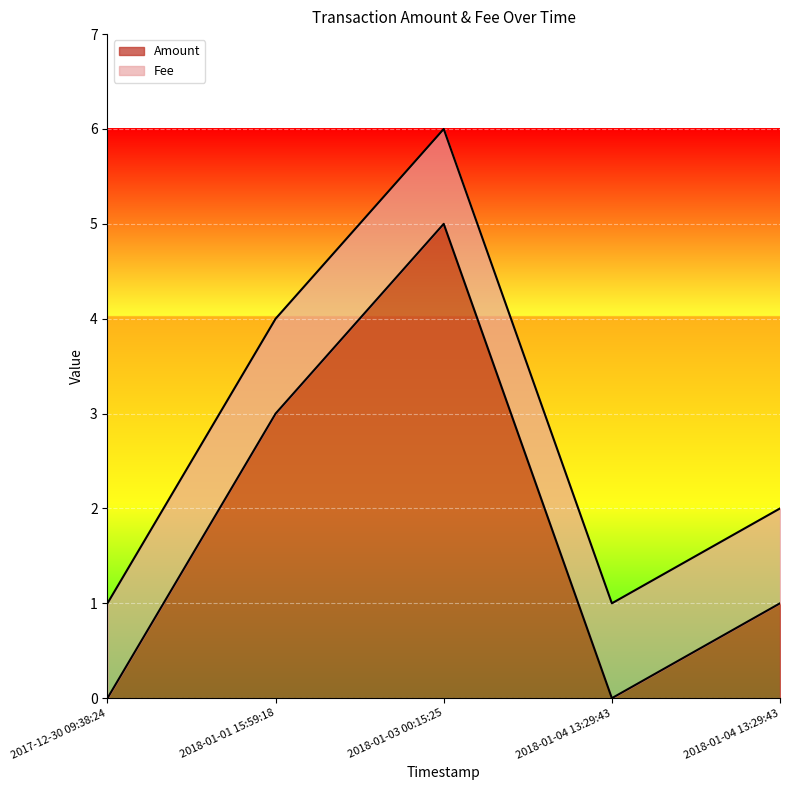

How many data points are less than 1?

2